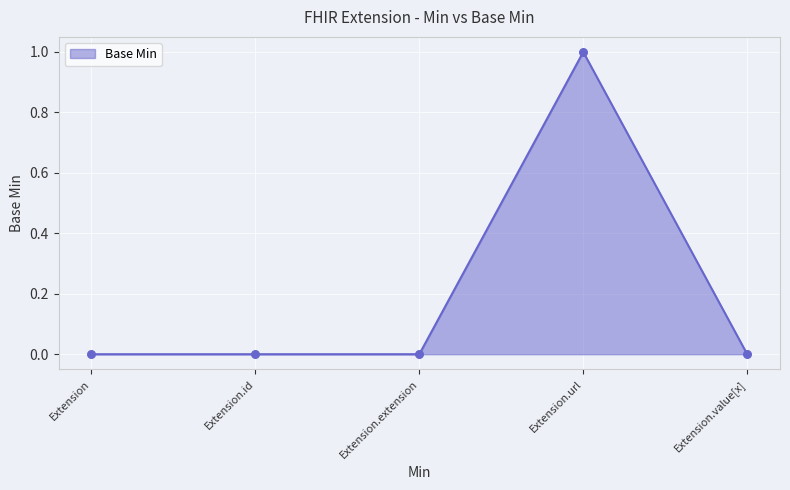

What is the change in value from Extension to Extension.url?

+1